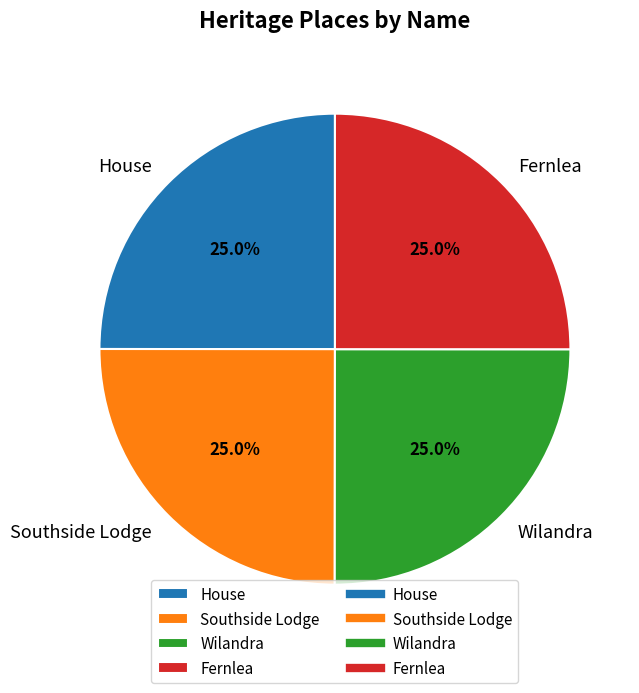

How many slices are in this pie chart?

4